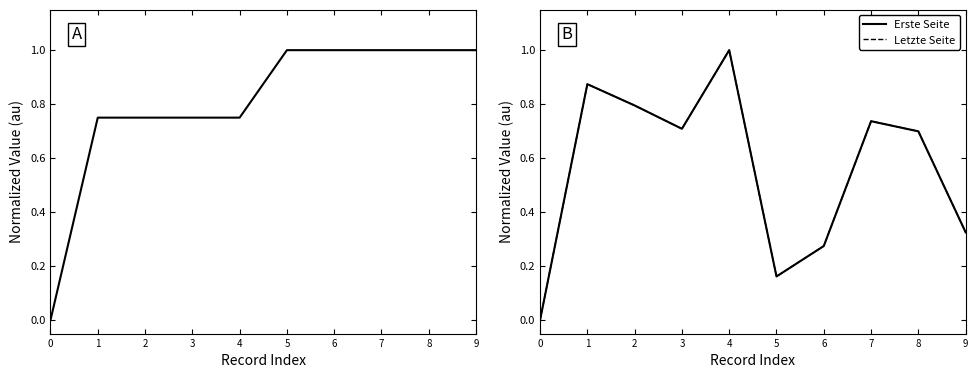

How many lines are shown in the chart?

3